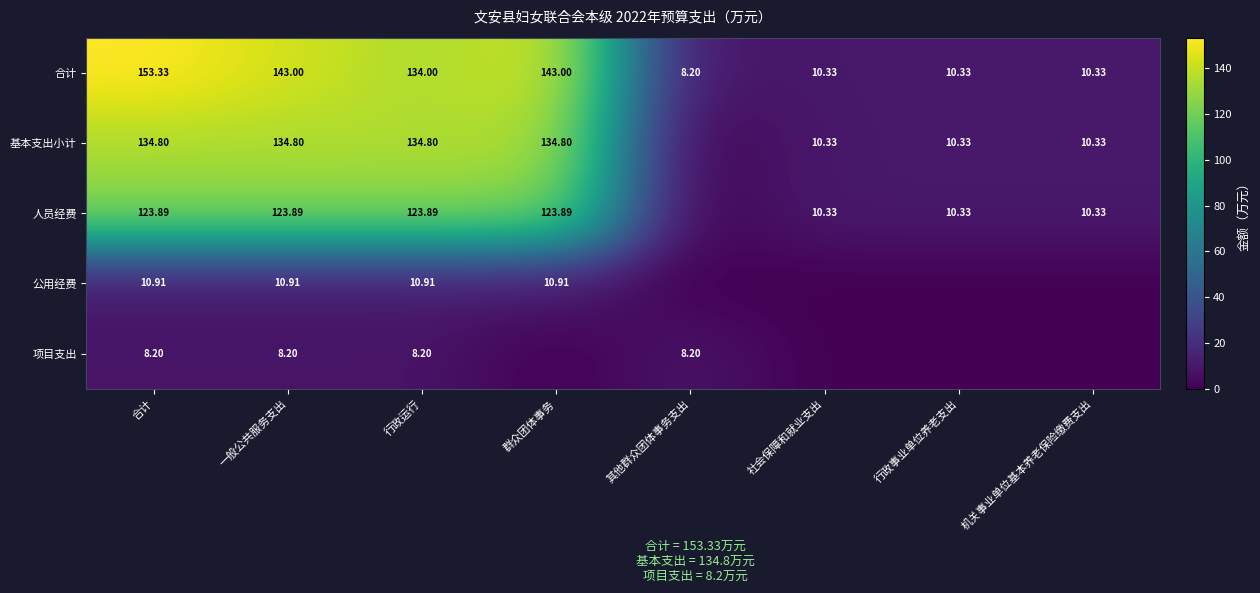

Is the value of 人员经费 at 社会保障和就业支出 greater than the value of 基本支出小计 at 群众团体事务?

No